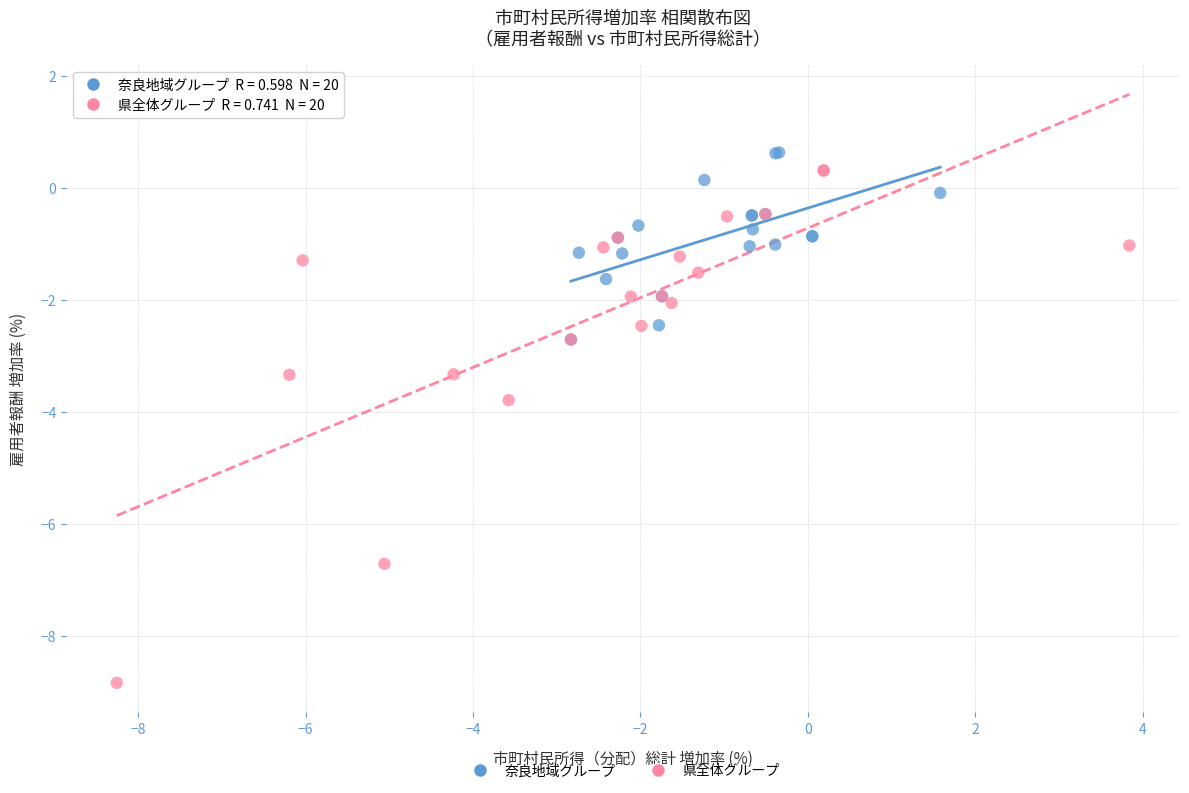

Which series has the widest spread of Y values?

県全体グループ